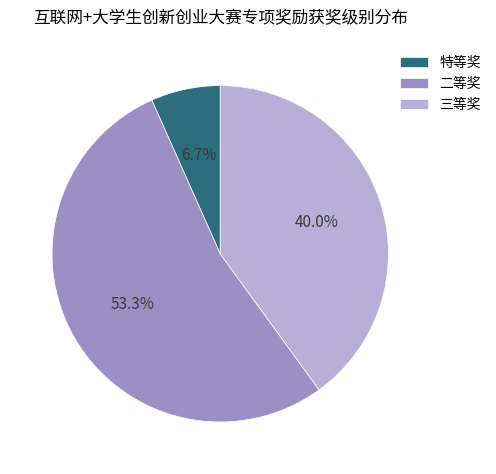

What percentage is NOT represented by 三等奖?

60.0%